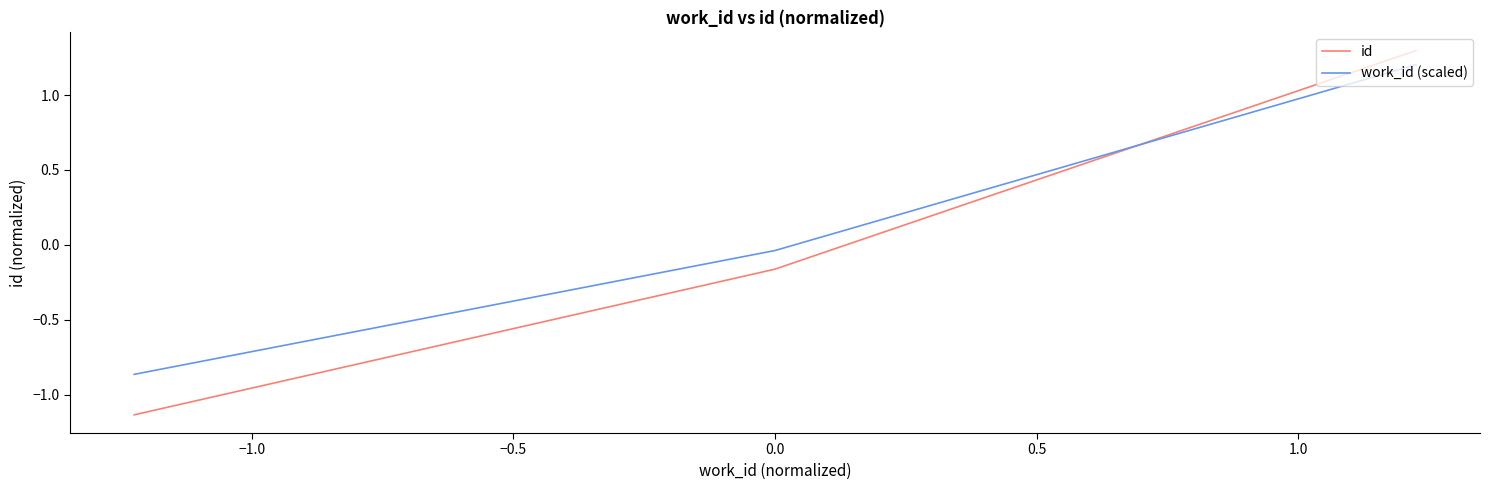

How many categories are shown in the chart?

3